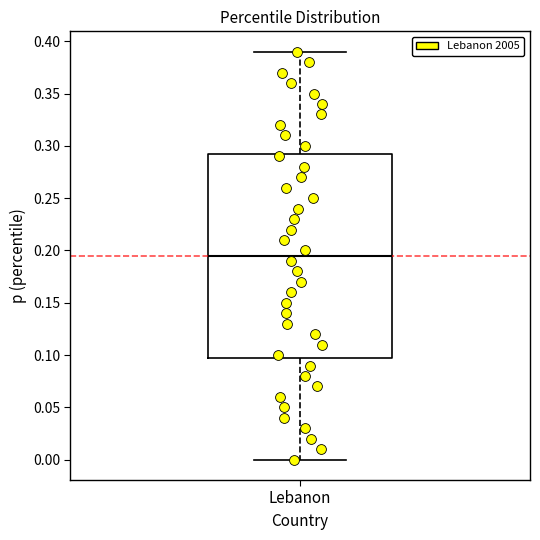

Where is the lower edge of the box for Lebanon on the y-axis? The values are not printed on the chart, so give them approximately, as read against the axis.

0.100